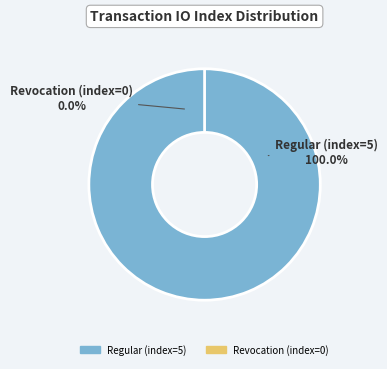

Is it true that Revocation (index=0) is 1% of the pie?

False